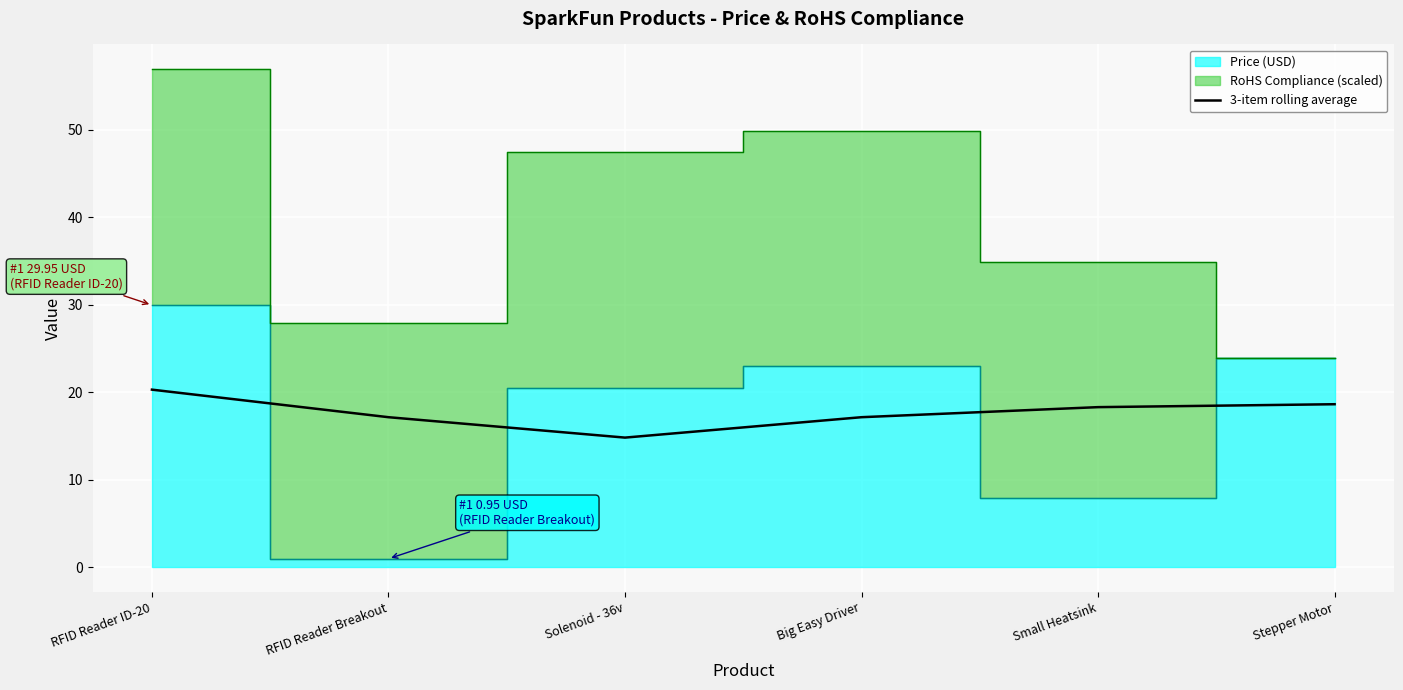

What is the average value?

17.7